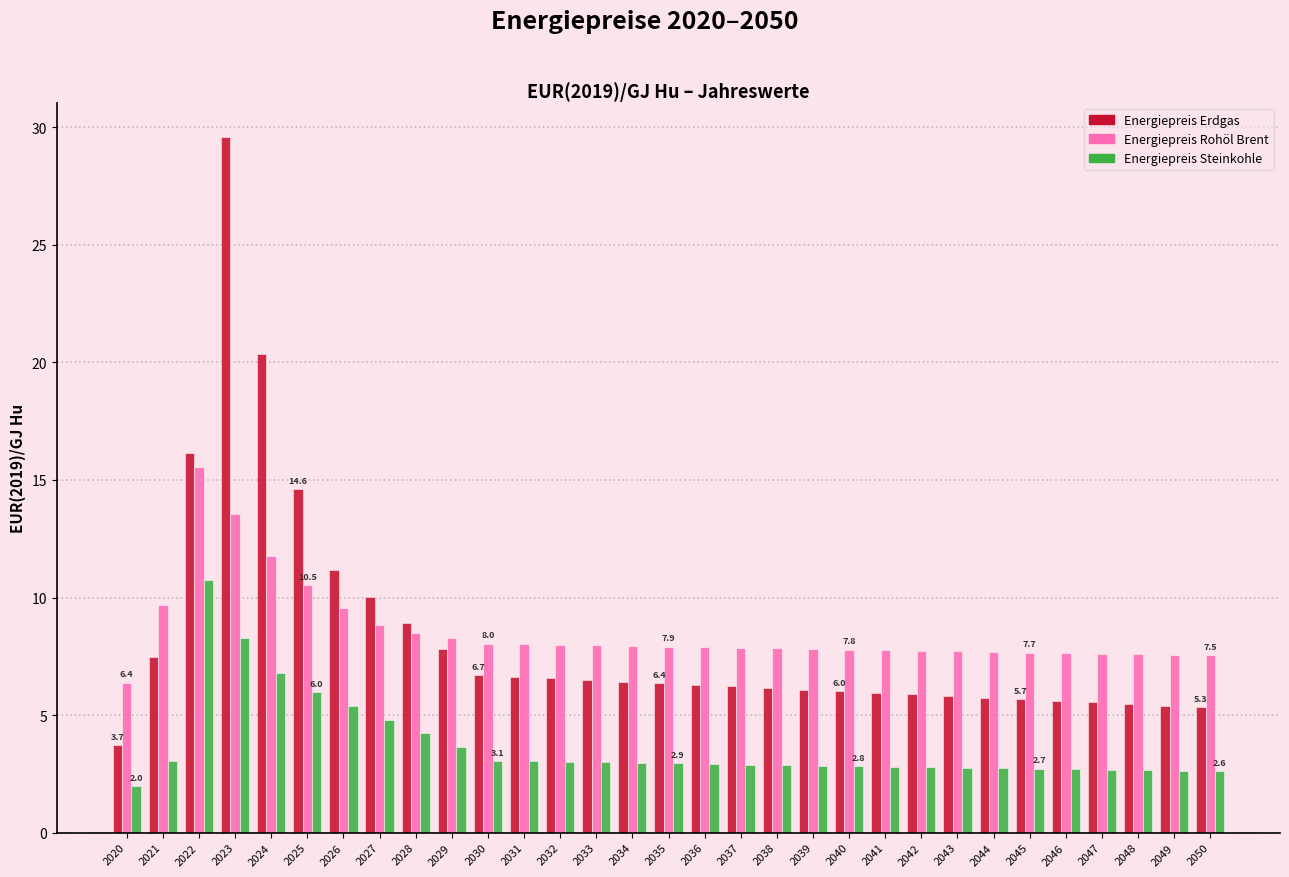

Rank the series by their maximum value, from lowest to highest.

Energiepreis Steinkohle, Energiepreis Rohöl Brent, Energiepreis Erdgas